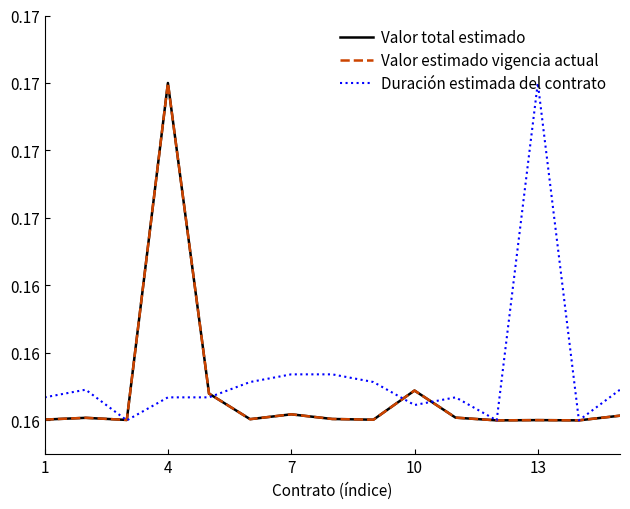

Is this an area chart (filled region under the line)?

No